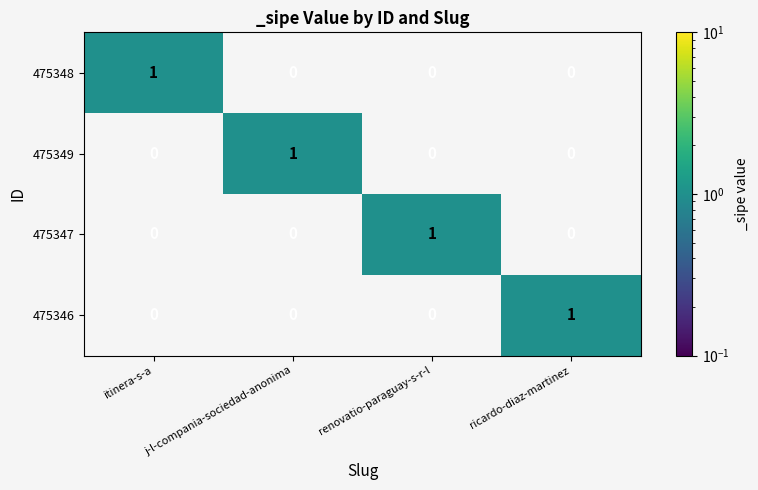

At how many categories does at least one series exceed 0?

4